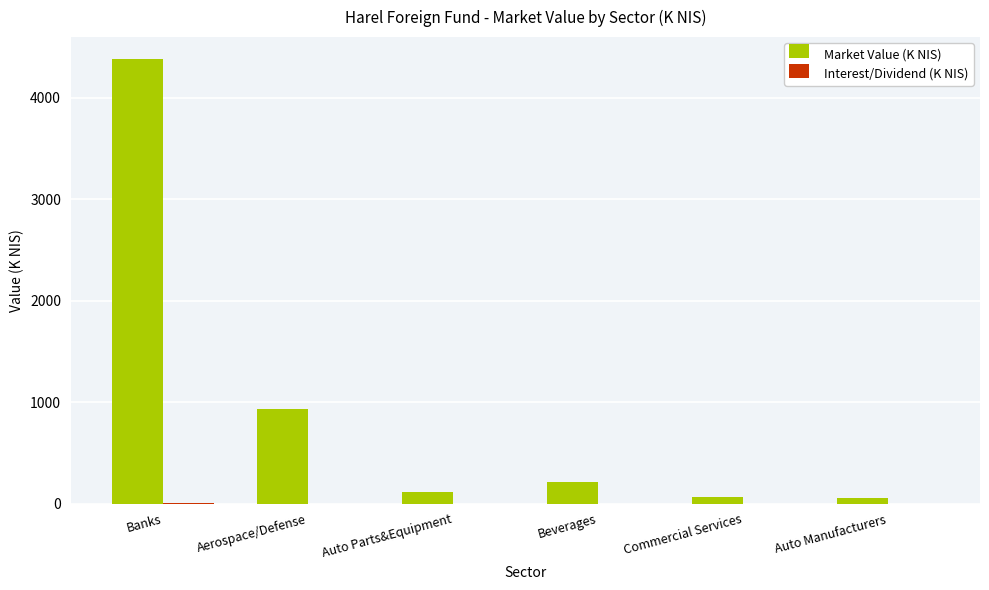

What value does the Market Value (K NIS) series have at Aerospace/Defense?

934.9